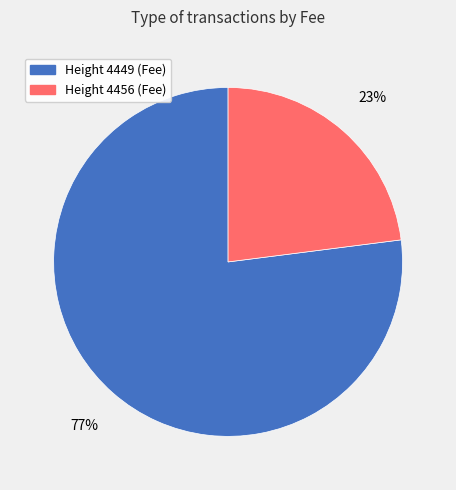

To the nearest percent, what percentage of the pie is Height 4456 (Fee)?

23%